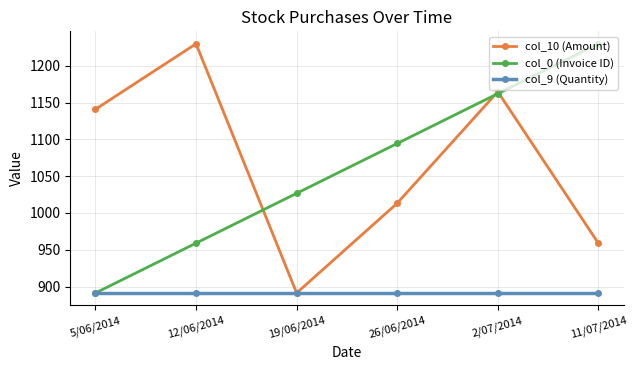

What are all the series names shown in the legend?

col_10 (Amount), col_0 (Invoice ID), col_9 (Quantity)